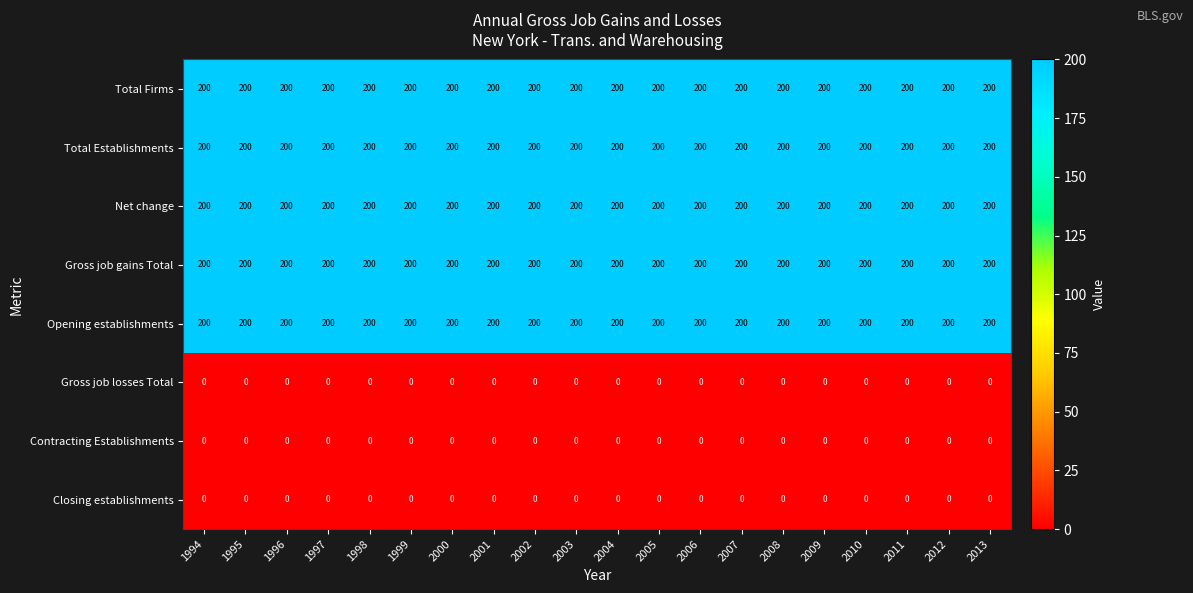

What is the total value across all series at 2010?

1000